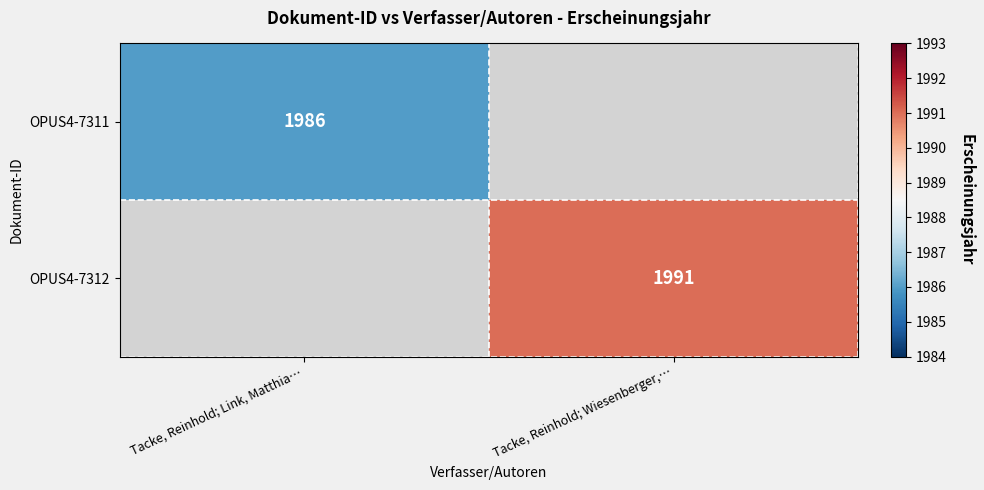

The OPUS4-7311 series shows 1986 at Tacke, Reinhold; Link, Matthia…. True or false?

True